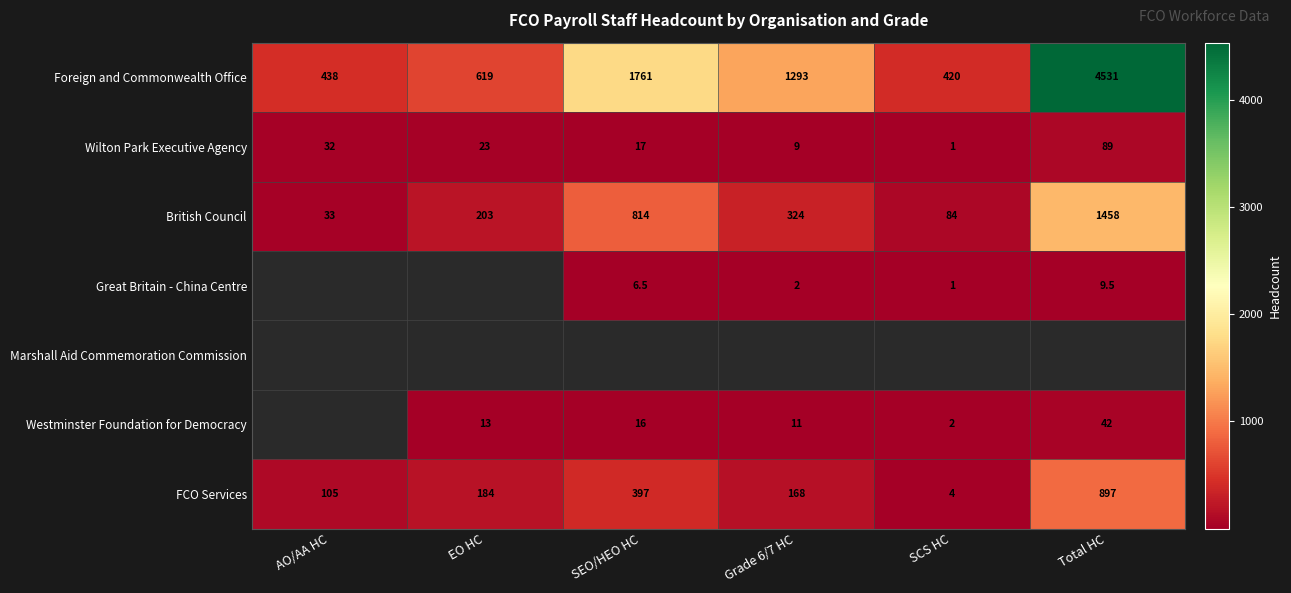

Where is Wilton Park Executive Agency nearest to the value 45?

AO/AA HC